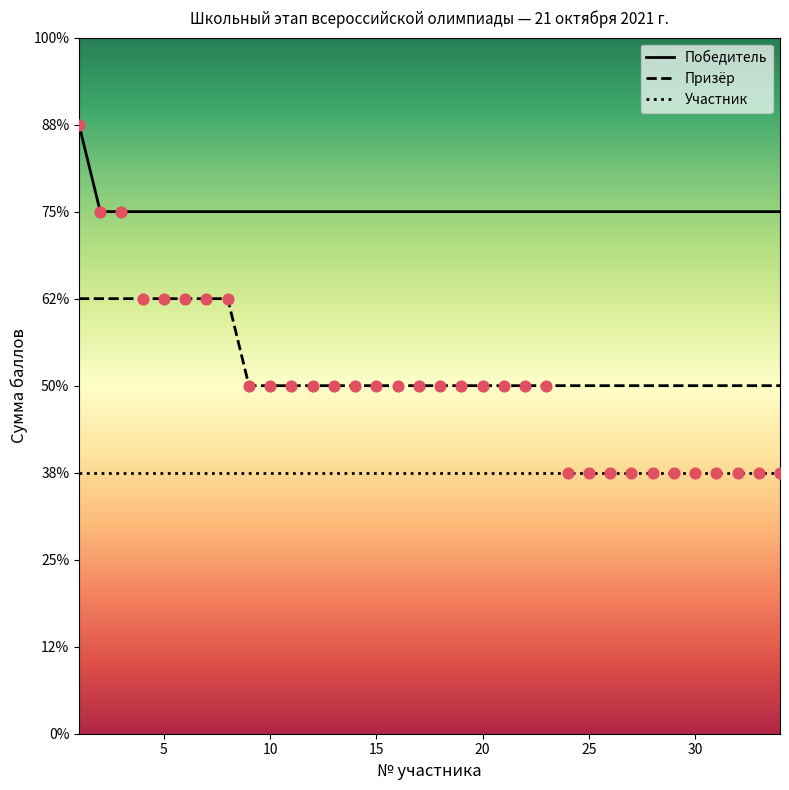

Which series has the largest Y range (max minus min)?

Победитель